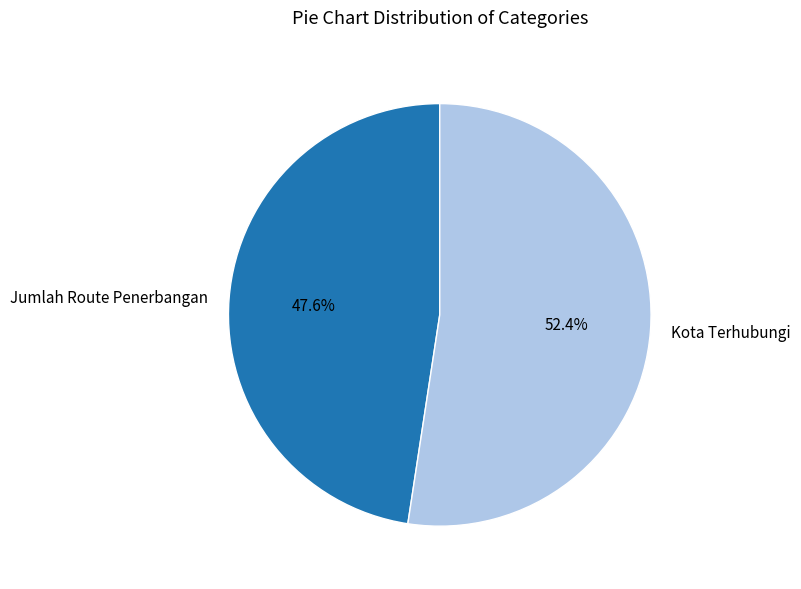

How many segments does this pie chart have?

2